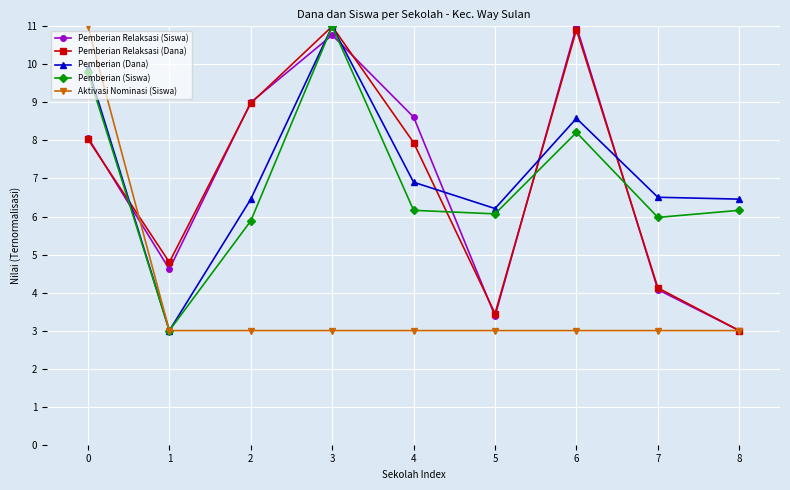

The Pemberian (Siswa) series shows 6.0 at 7. True or false?

True